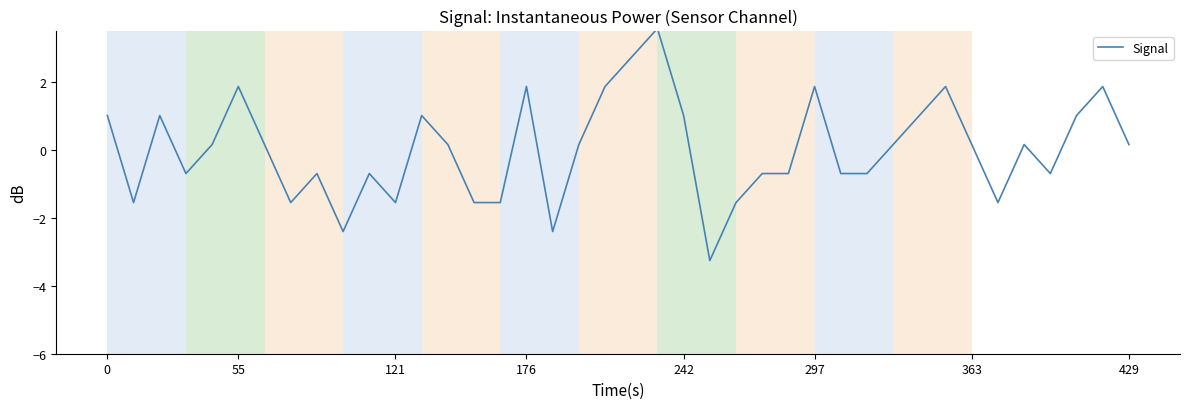

What is the difference between the maximum and minimum values?

6.8